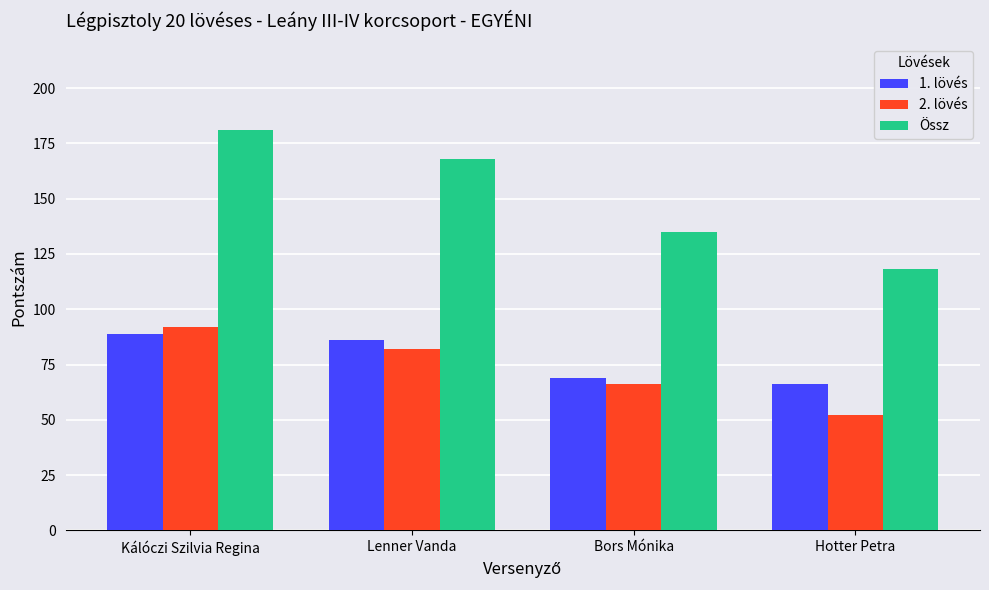

True or false: 2. lövés has a value of 23 at Hotter Petra.

False